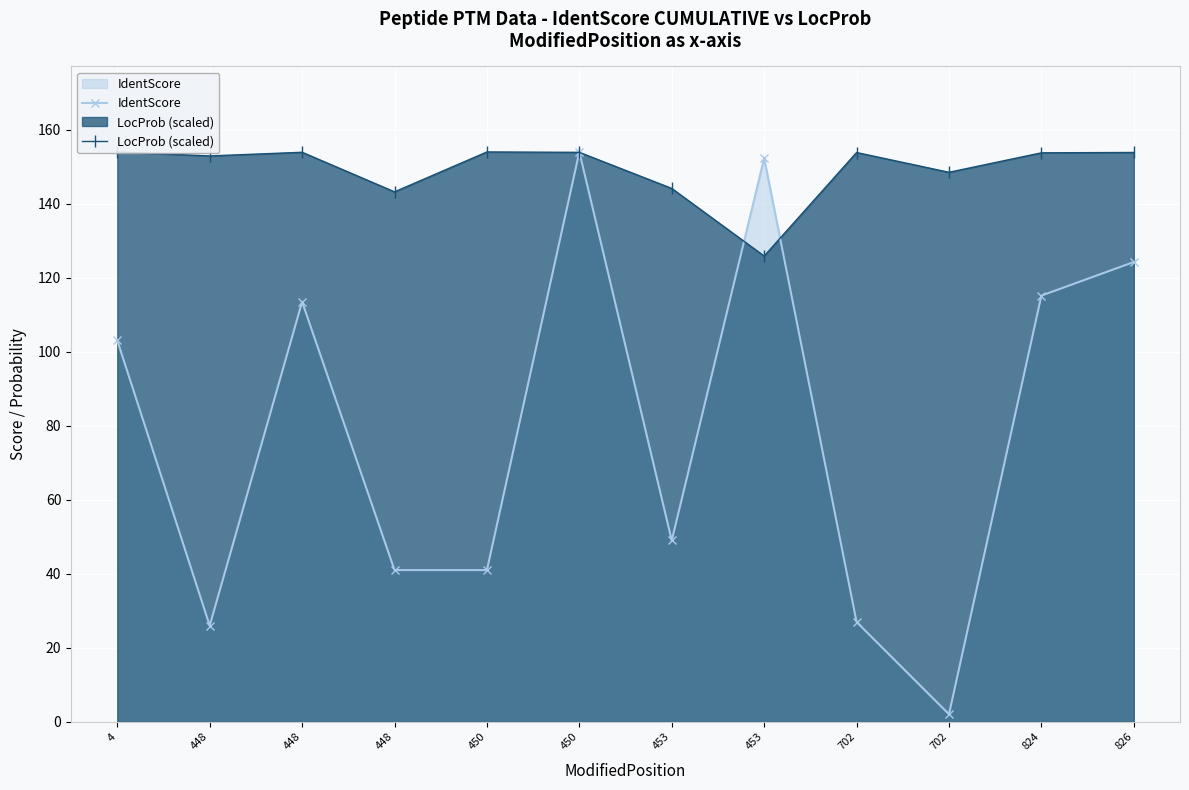

What is the average value of the LocProb (scaled) series?

149.3